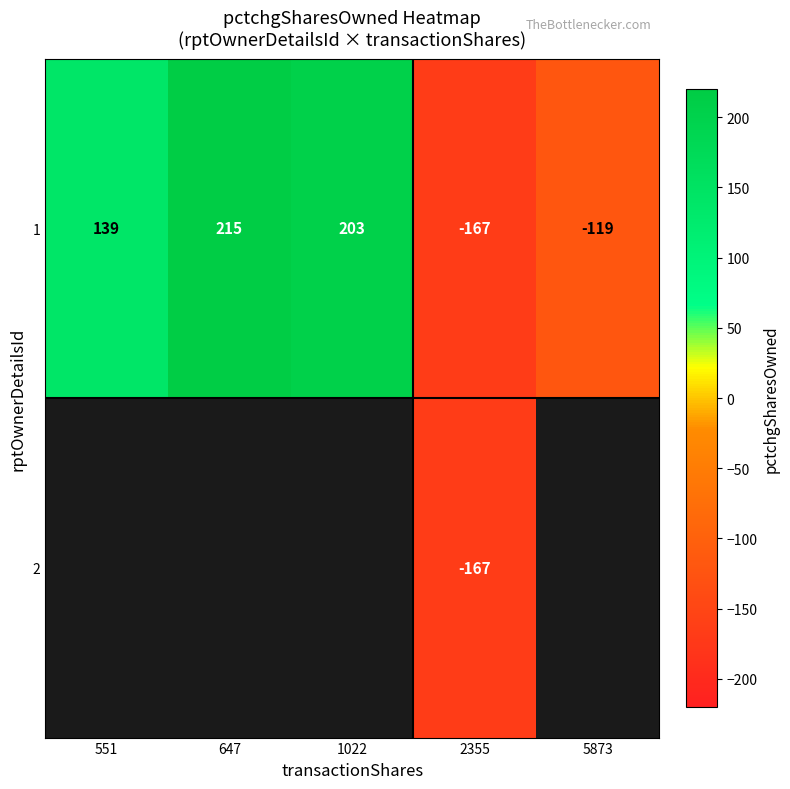

What is the maximum value shown in the chart?

215.0